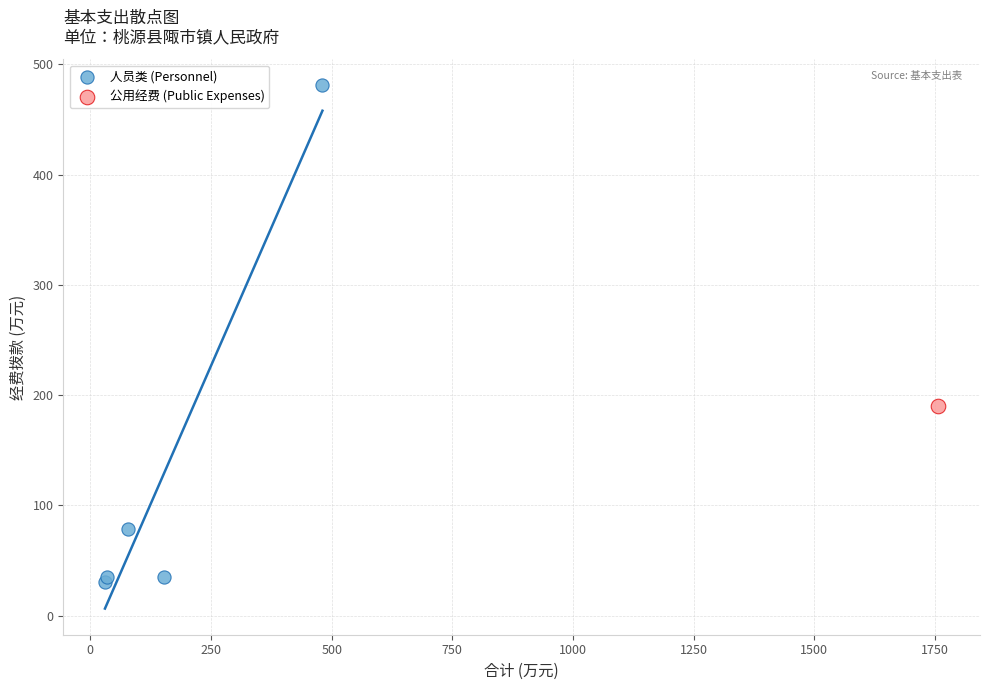

What are all the series names shown in the legend?

人员类 (Personnel), 公用经费 (Public Expenses)